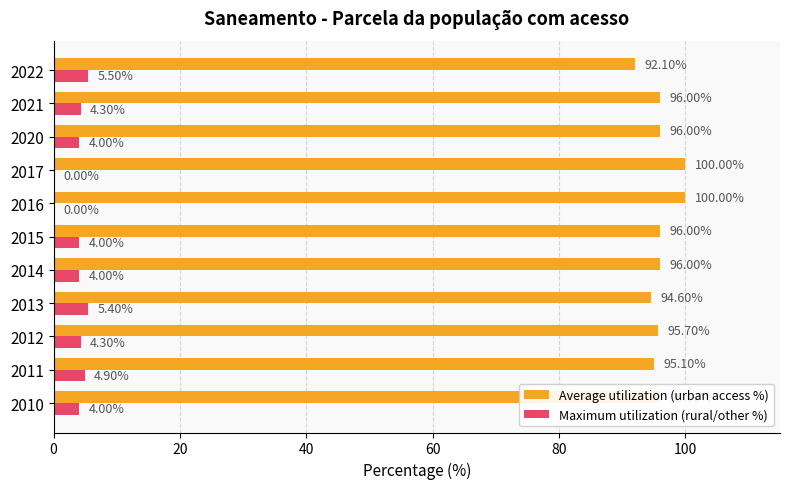

What is the sum of all Maximum utilization (rural/other %) values?

40.4